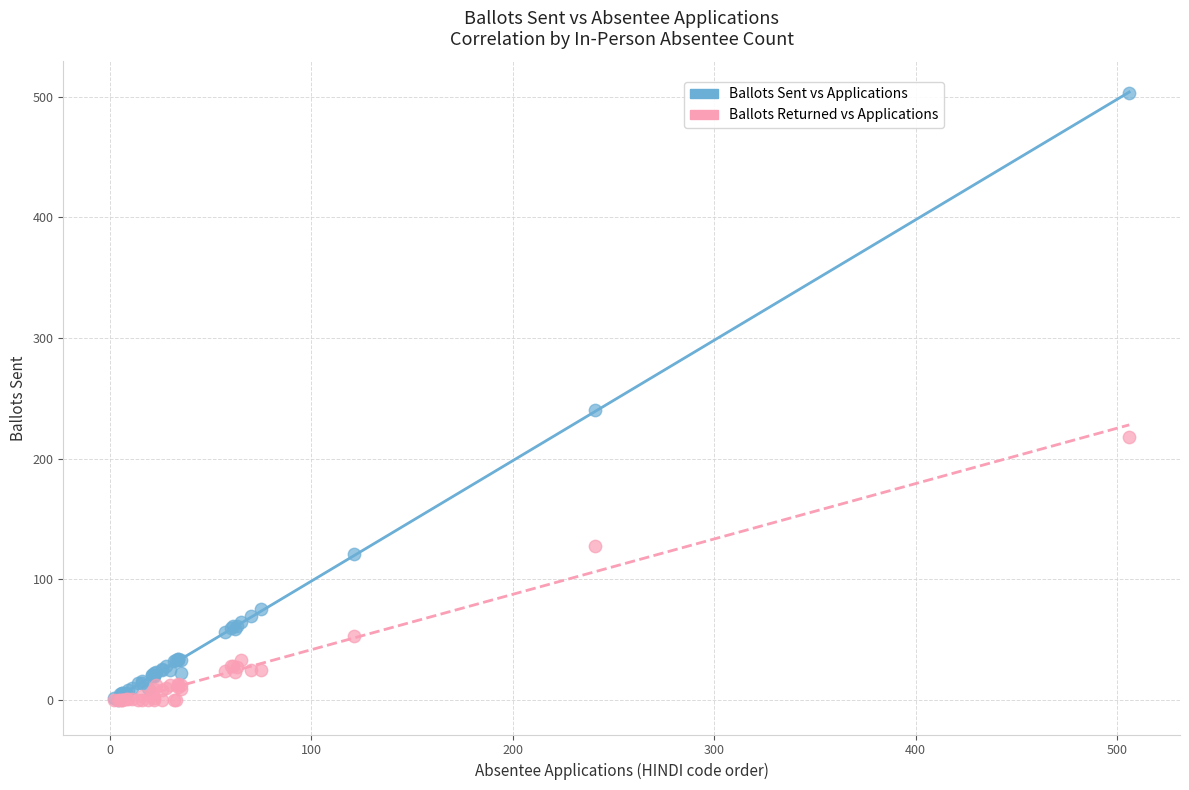

Which series has the largest Y range (max minus min)?

Ballots Sent vs Applications